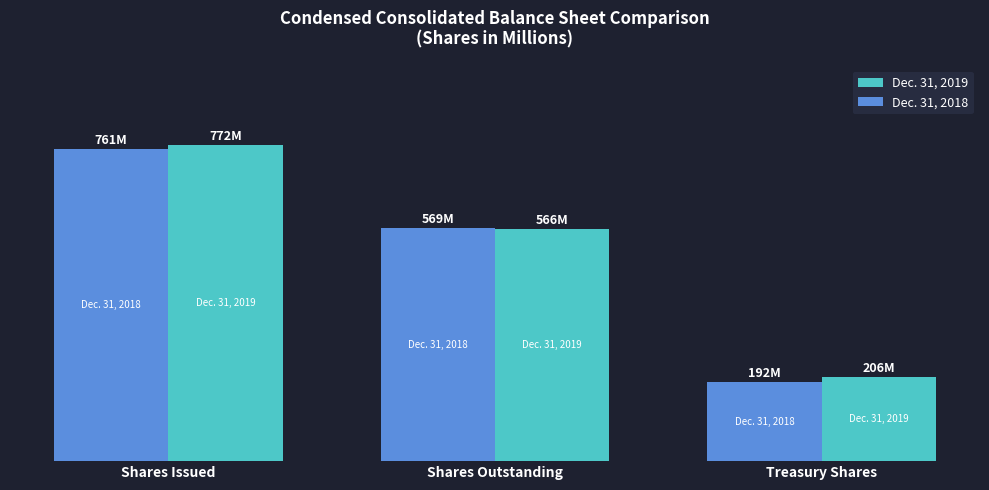

What are all the series names shown in the legend?

Dec. 31, 2019, Dec. 31, 2018